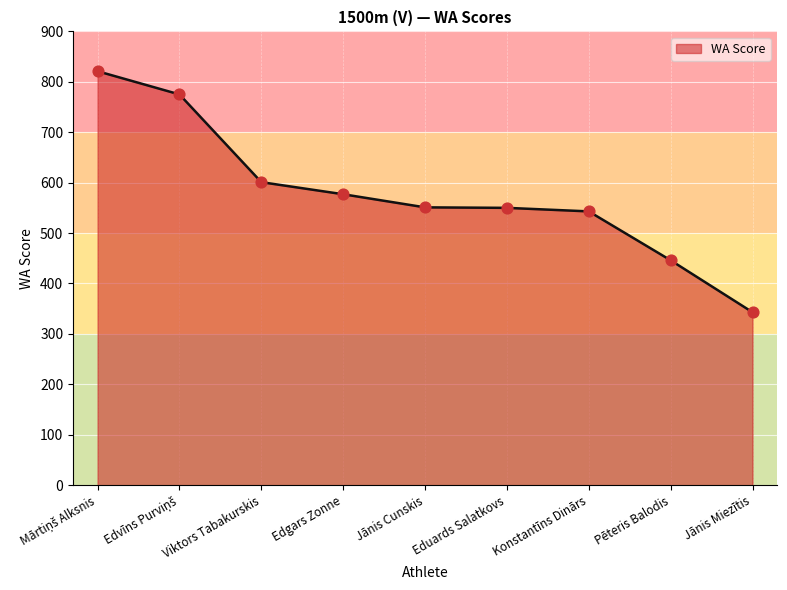

What is the change in value from Viktors Tabakurskis to Konstantīns Dinārs?

-58